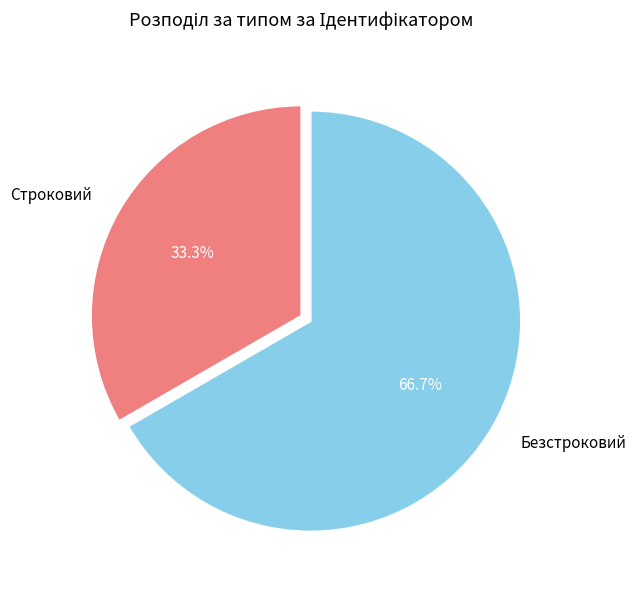

To the nearest percent, what is the average slice percentage?

50%